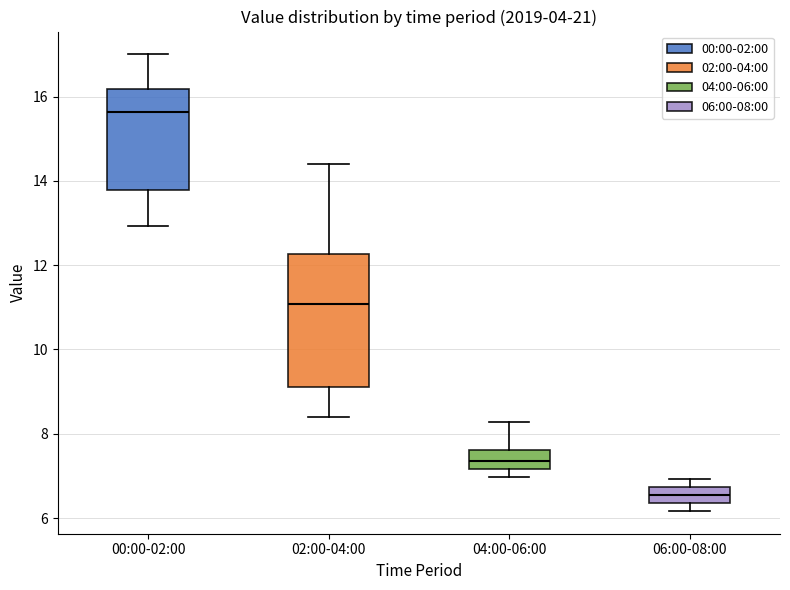

Comparing the boxes themselves (not the whiskers), which one is the tallest?

02:00-04:00